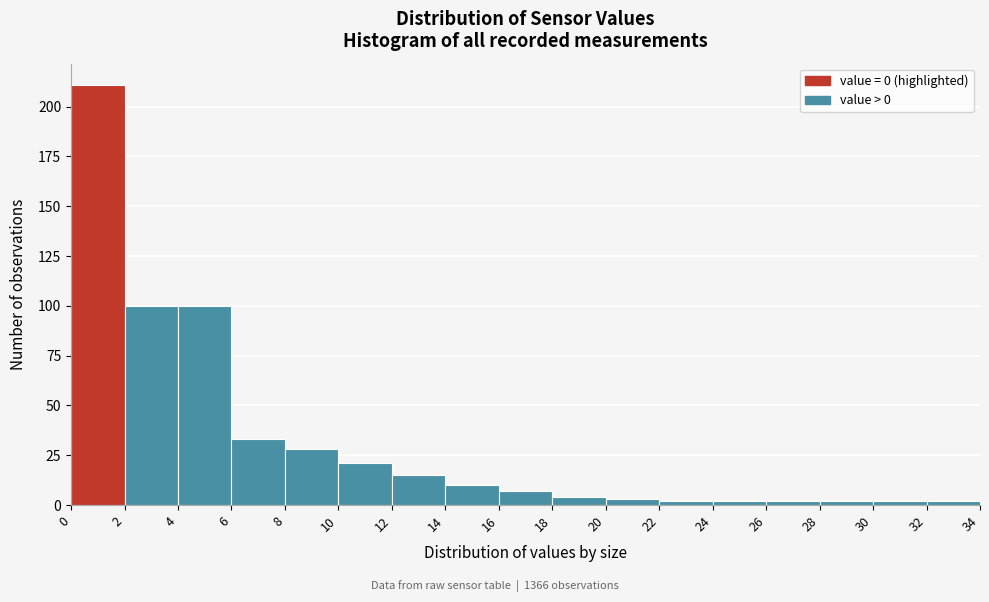

How tall is the bar that spans 10 to 12 on the x-axis? The values are not printed on the chart, so give them approximately, as read against the axis.

20